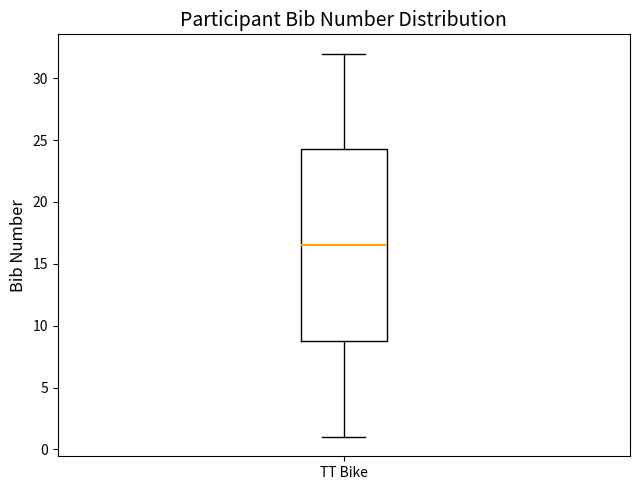

Read this box plot against the y-axis: the position of the median line, the range covered by the box, and the ends of both whiskers. The values are not printed on the chart, so give them approximately, as read against the axis.

median 16.5, box 9.0 to 24.5, whiskers 1.0 to 32.0